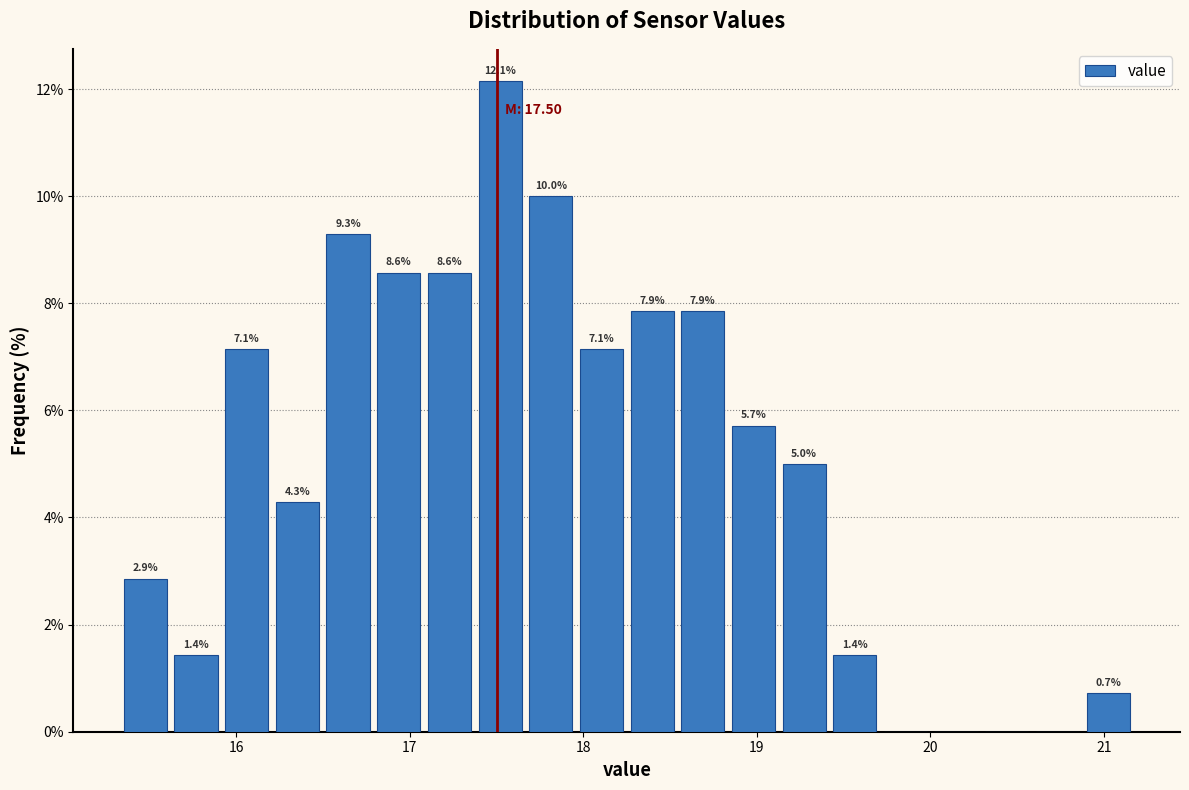

Around what value on the x-axis is the tallest bar? Give the approximate position of its centre, as read against the axis.

17.5